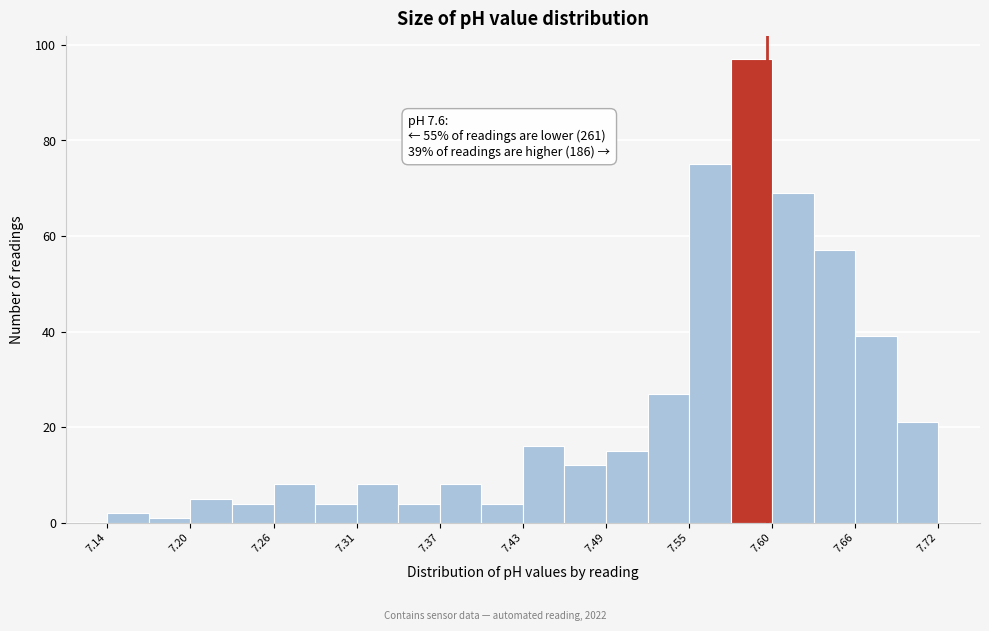

Around what value on the x-axis is the tallest bar? Give the approximate position of its centre, as read against the axis.

7.59